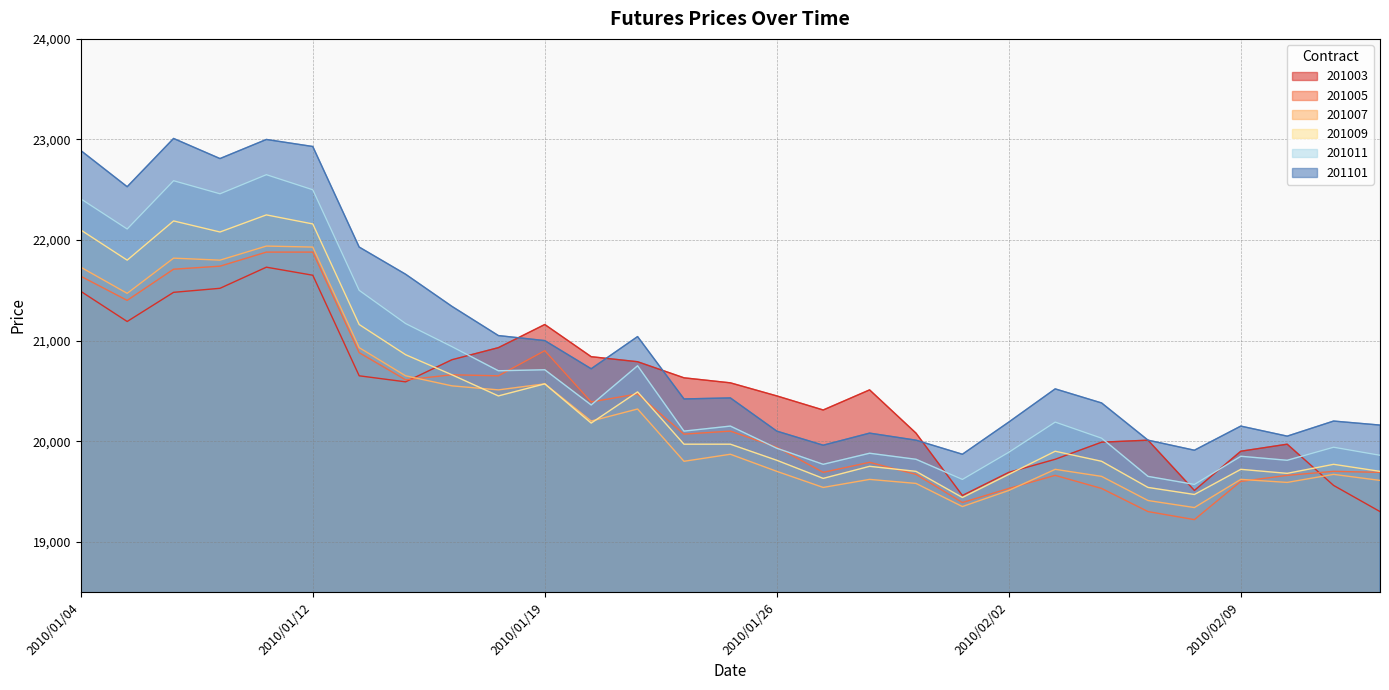

Does the chart display data point markers on the line(s)?

No